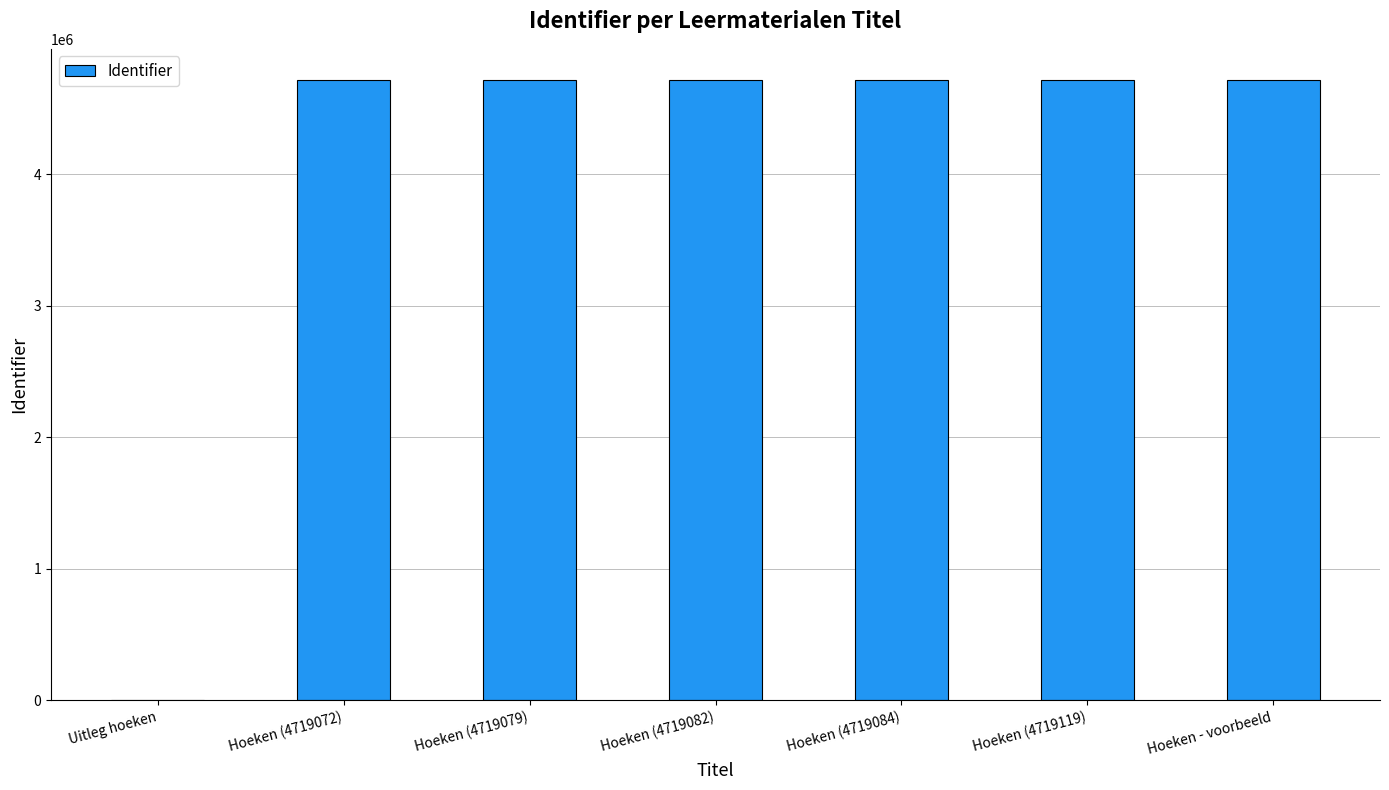

What is the sum of all values?

28314552